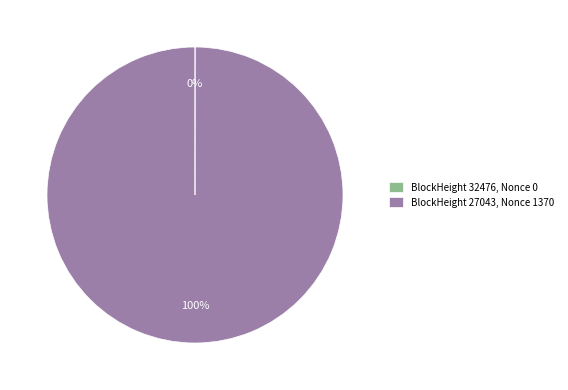

What is the largest slice in the pie chart?

BlockHeight 27043, Nonce 1370